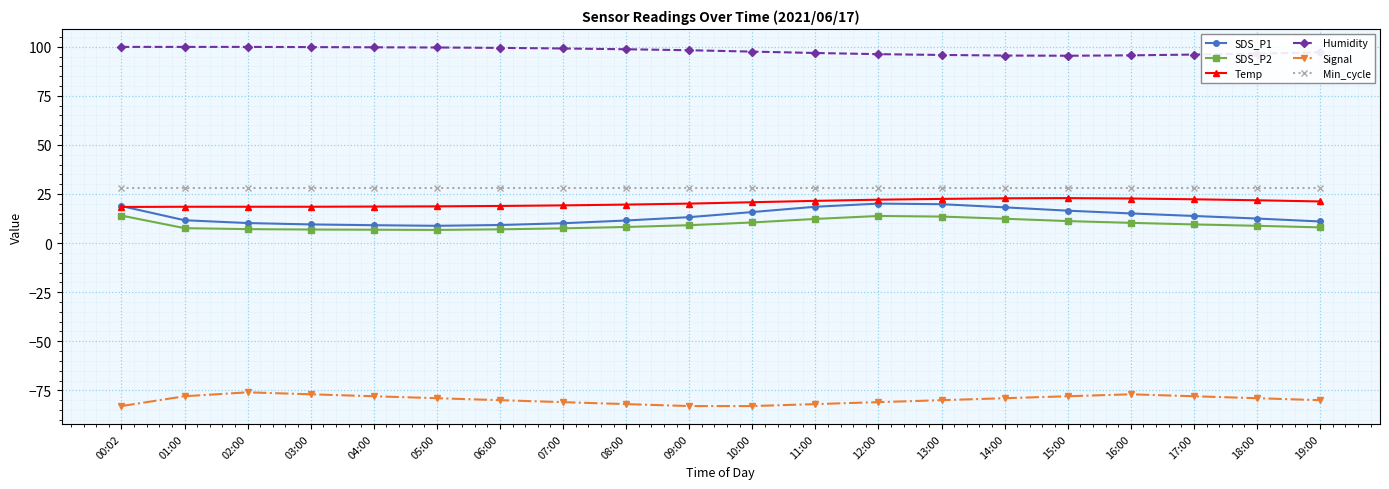

Is it true that Min_cycle equals 18.3 at 18:00?

False